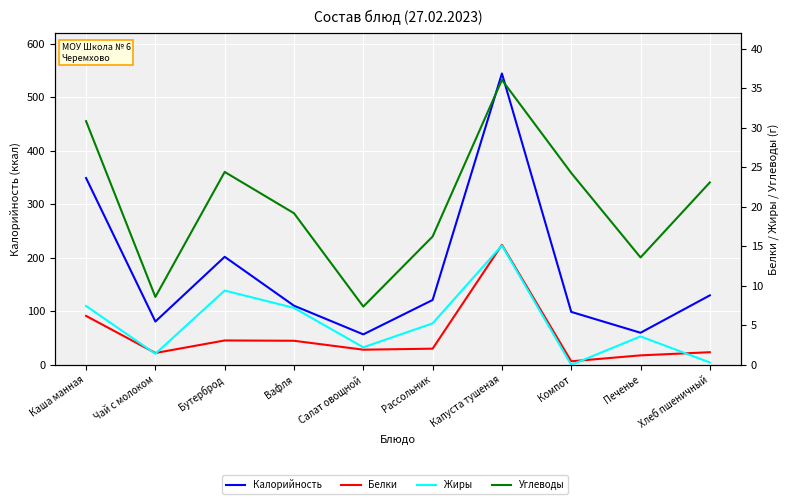

What value does the Белки series have at Рассольник?

2.0